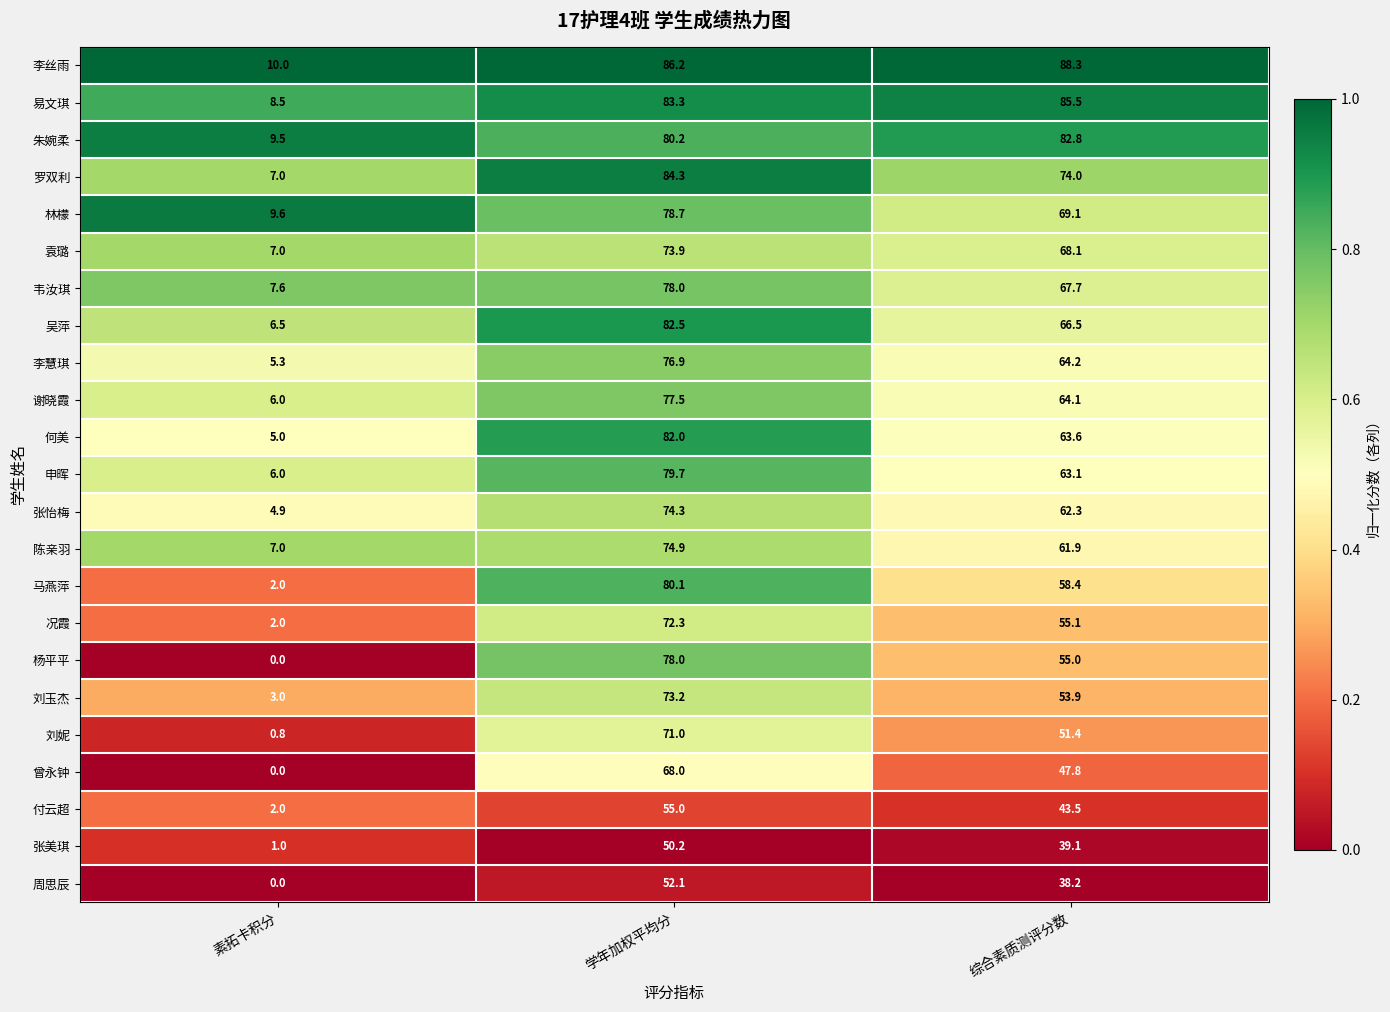

What is the difference between the highest and lowest values at 素拓卡积分?

10.0